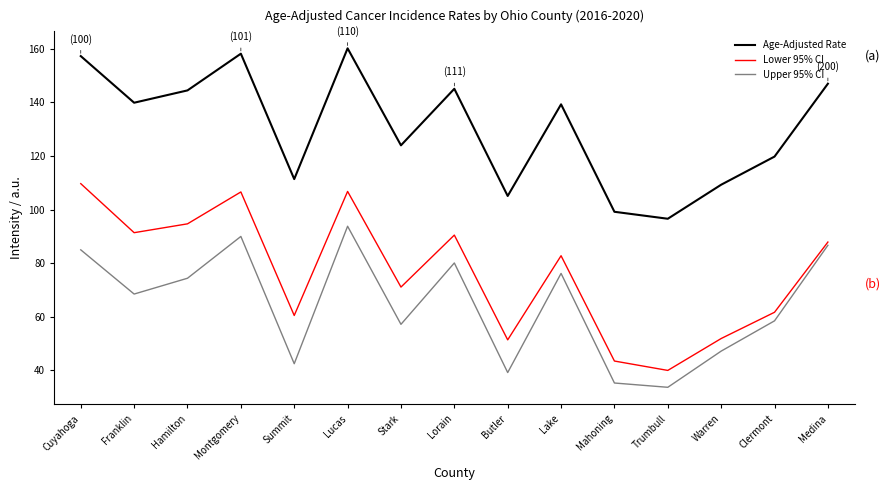

At Mahoning, list the series in order from smallest to largest.

Upper 95% CI, Lower 95% CI, Age-Adjusted Rate